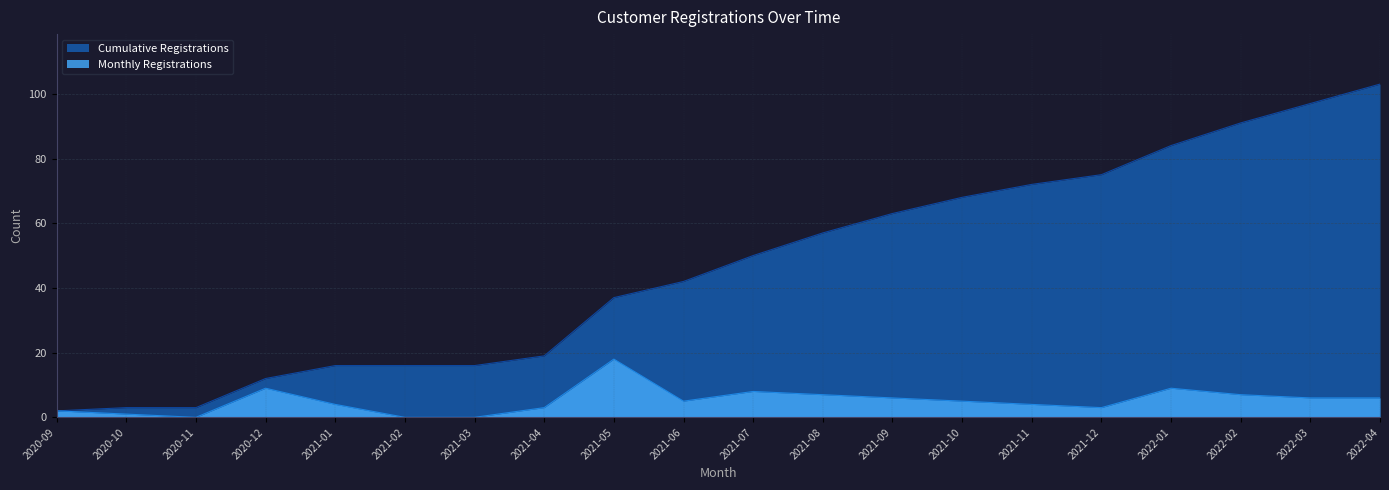

List the labels in order of value, smallest first.

2020-09, 2020-10, 2020-11, 2020-12, 2021-01, 2021-02, 2021-03, 2021-04, 2021-05, 2021-06, 2021-07, 2021-08, 2021-09, 2021-10, 2021-11, 2021-12, 2022-01, 2022-02, 2022-03, 2022-04